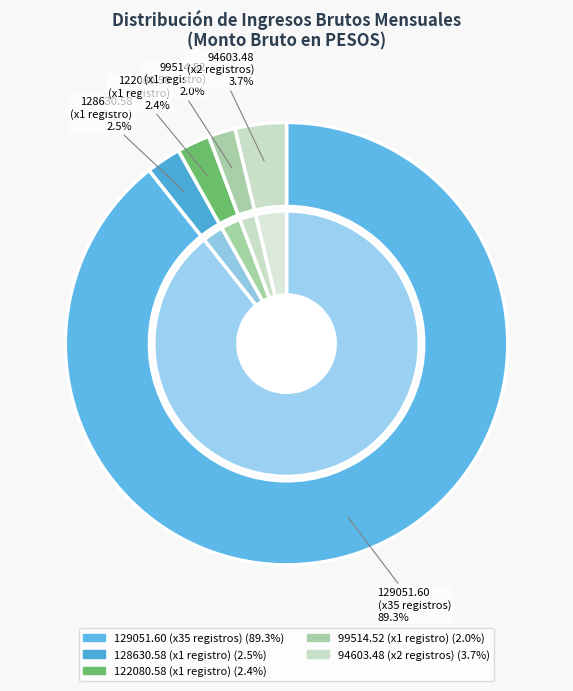

Is it true that ID 8 is 29% of the pie?

False